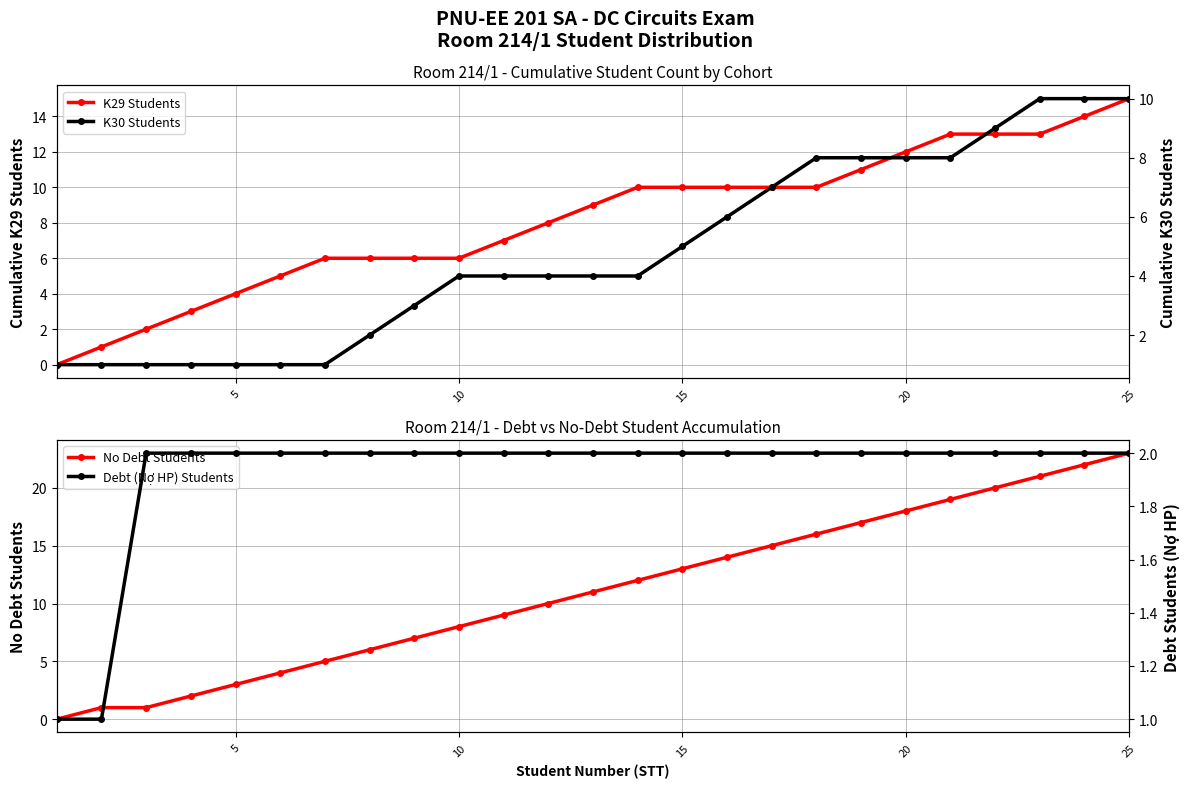

True or false: Debt (Nợ HP) Students and K30 Students cross at least once.

False